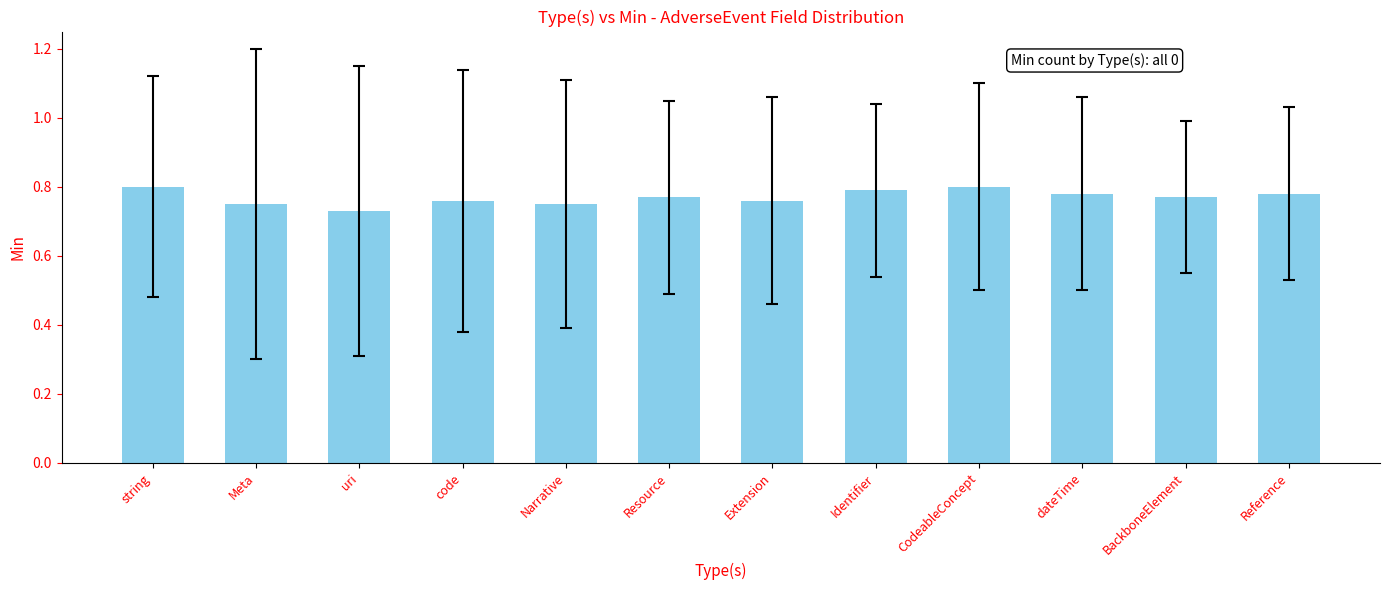

The value at Identifier is 1.2. True or false?

False